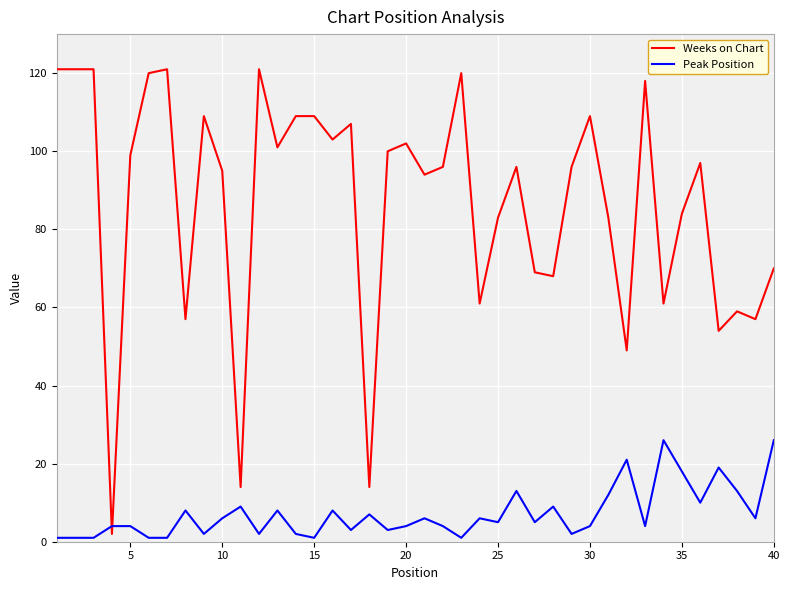

After their last crossing, which series has the higher values: Peak Position or Weeks on Chart?

Weeks on Chart